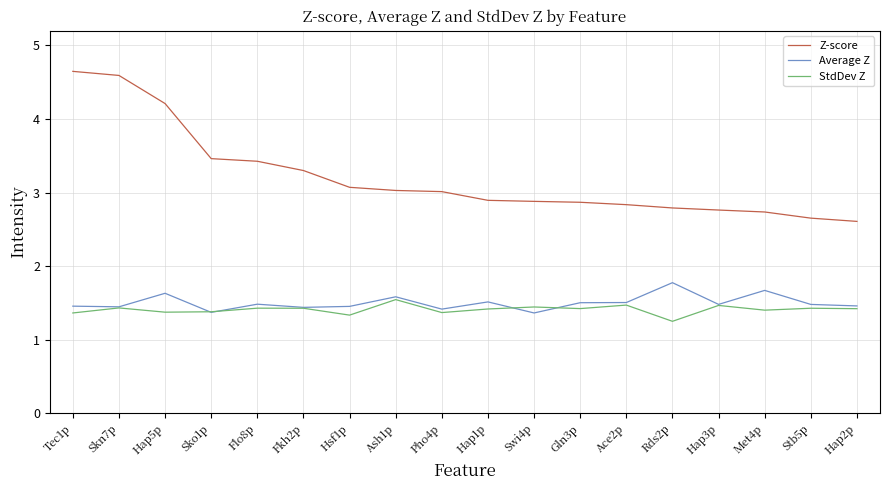

True or false: Average Z has a value of 0.6 at Ash1p.

False